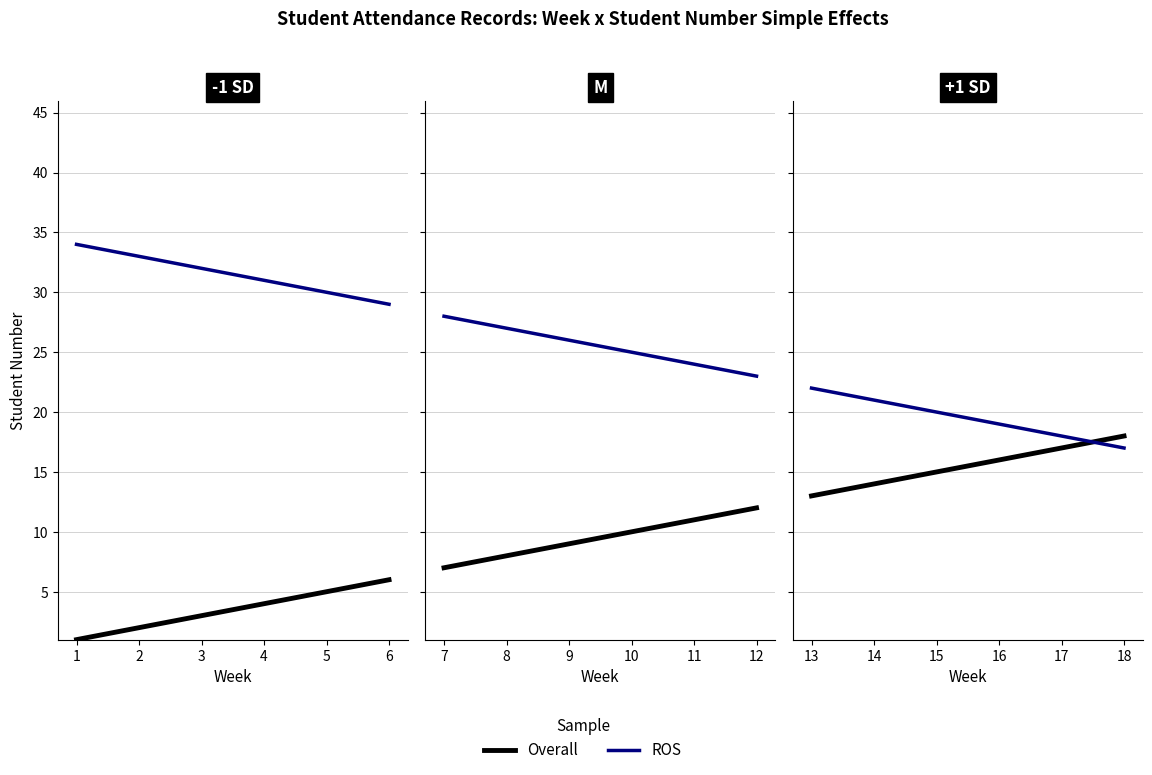

What is the average value of the Overall series?

10